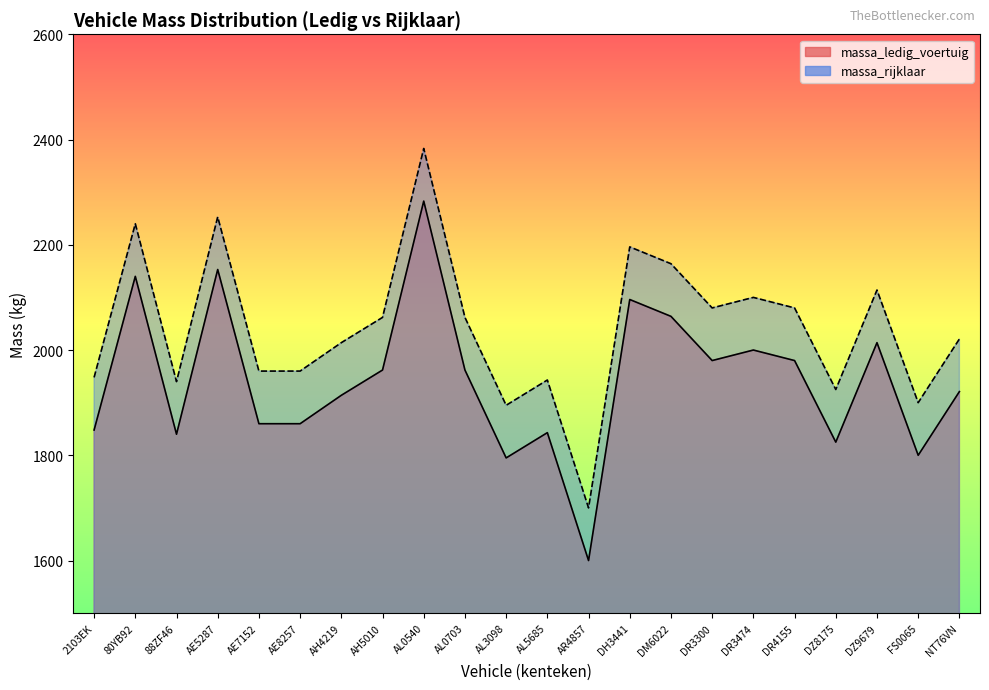

True or false: massa_rijklaar and massa_ledig_voertuig intersect in this chart.

False